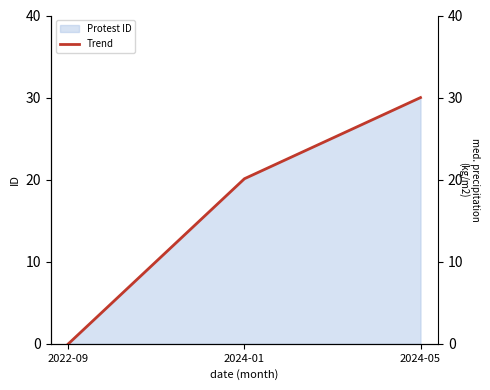

List the labels in order of value, largest first.

2024-05, 2024-01, 2022-09